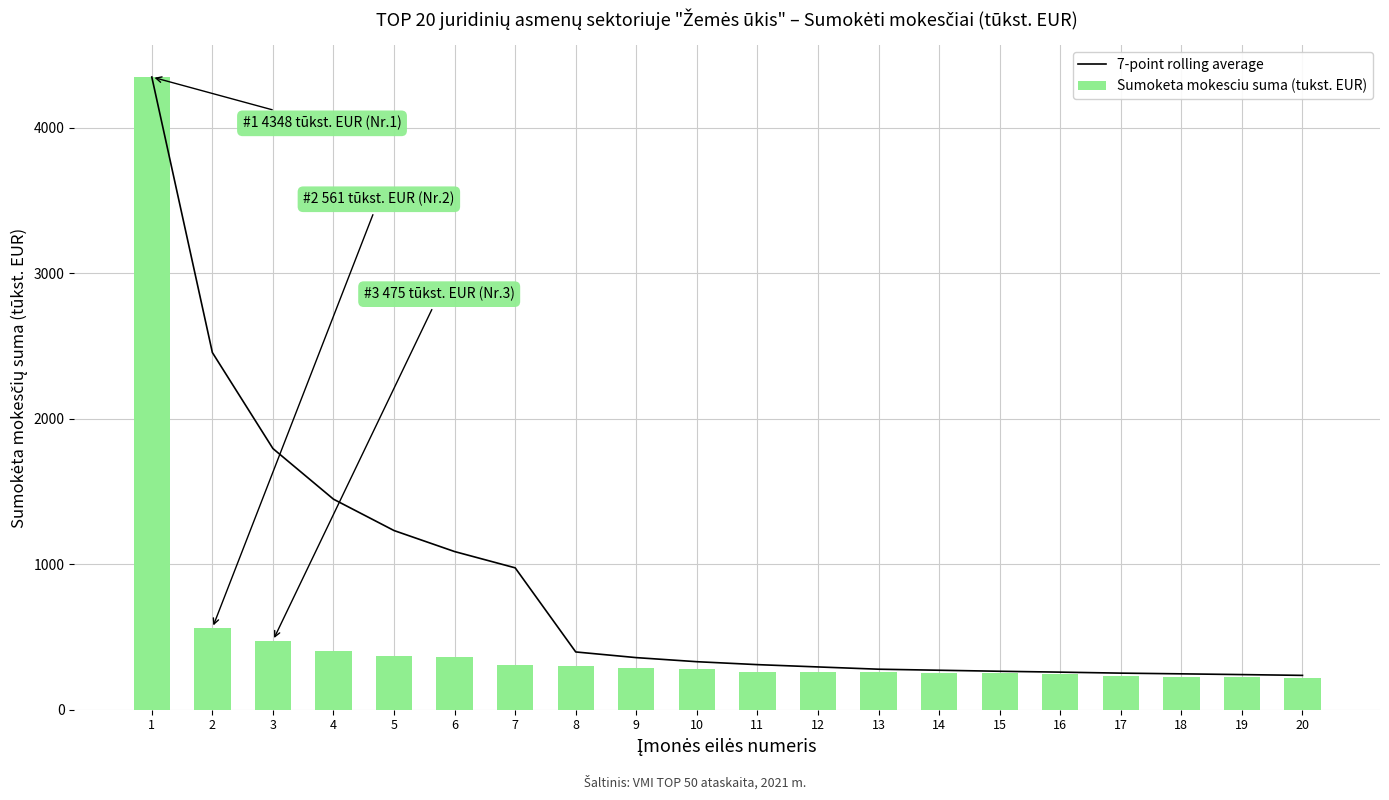

How many data points in Sumoketa mokesciu suma (tukst. EUR) are above 279?

9